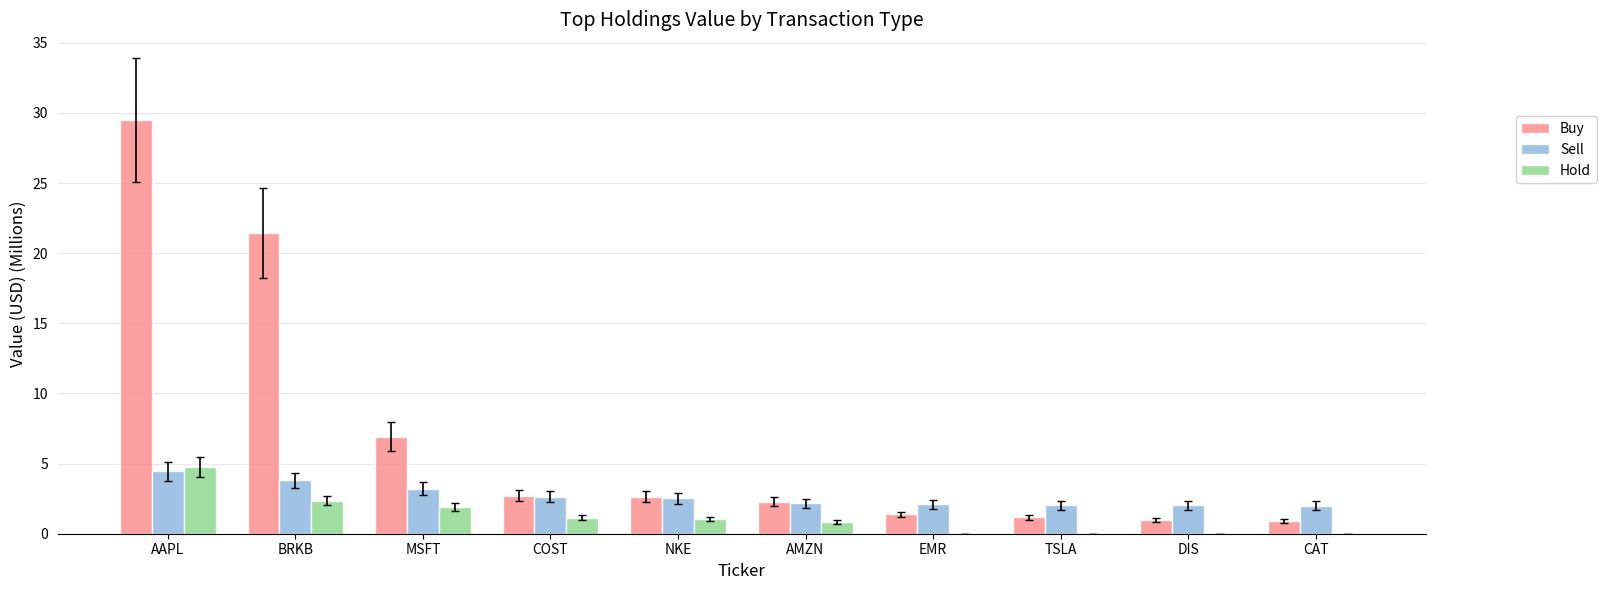

How many data points does each series have?

10